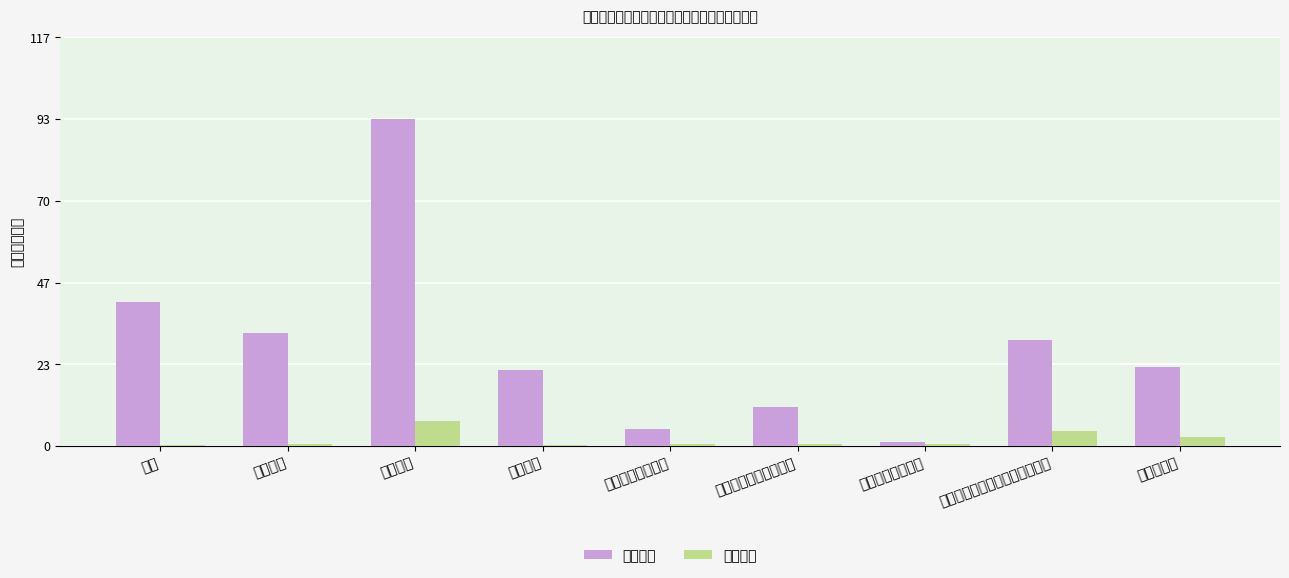

What is the approximate value of 人员经费 at 机关事业单位基本养老保险缴费?

30.2